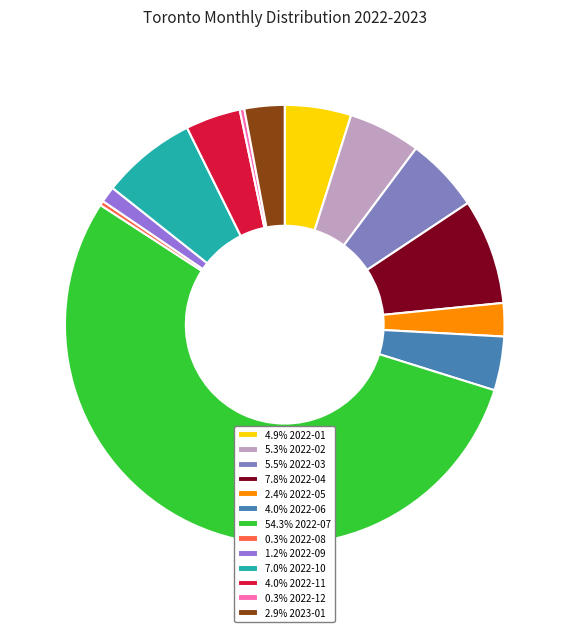

How many segments does this pie chart have?

13